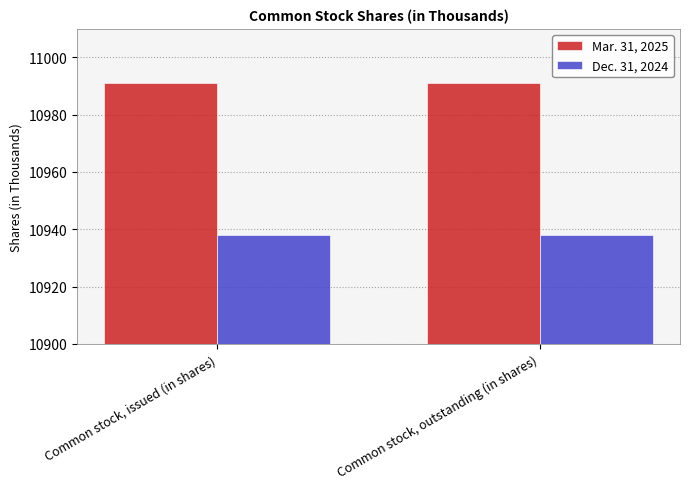

How many distinct data groups are displayed?

2